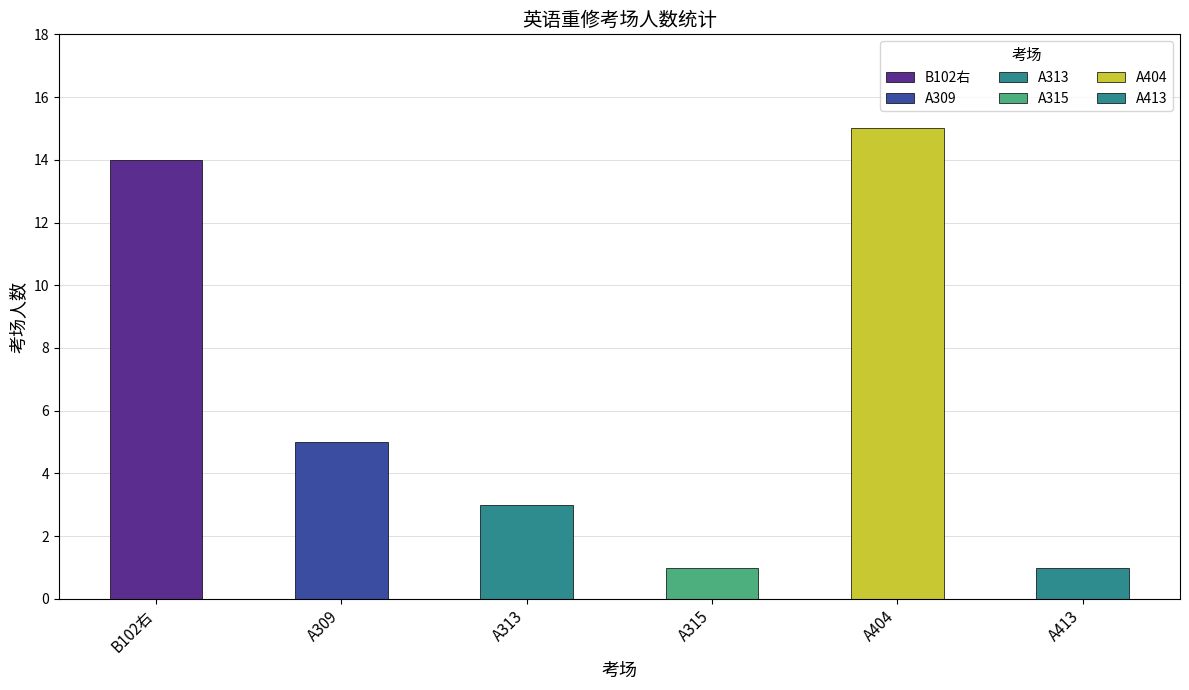

True or false: the data shows 14 at B102右.

True